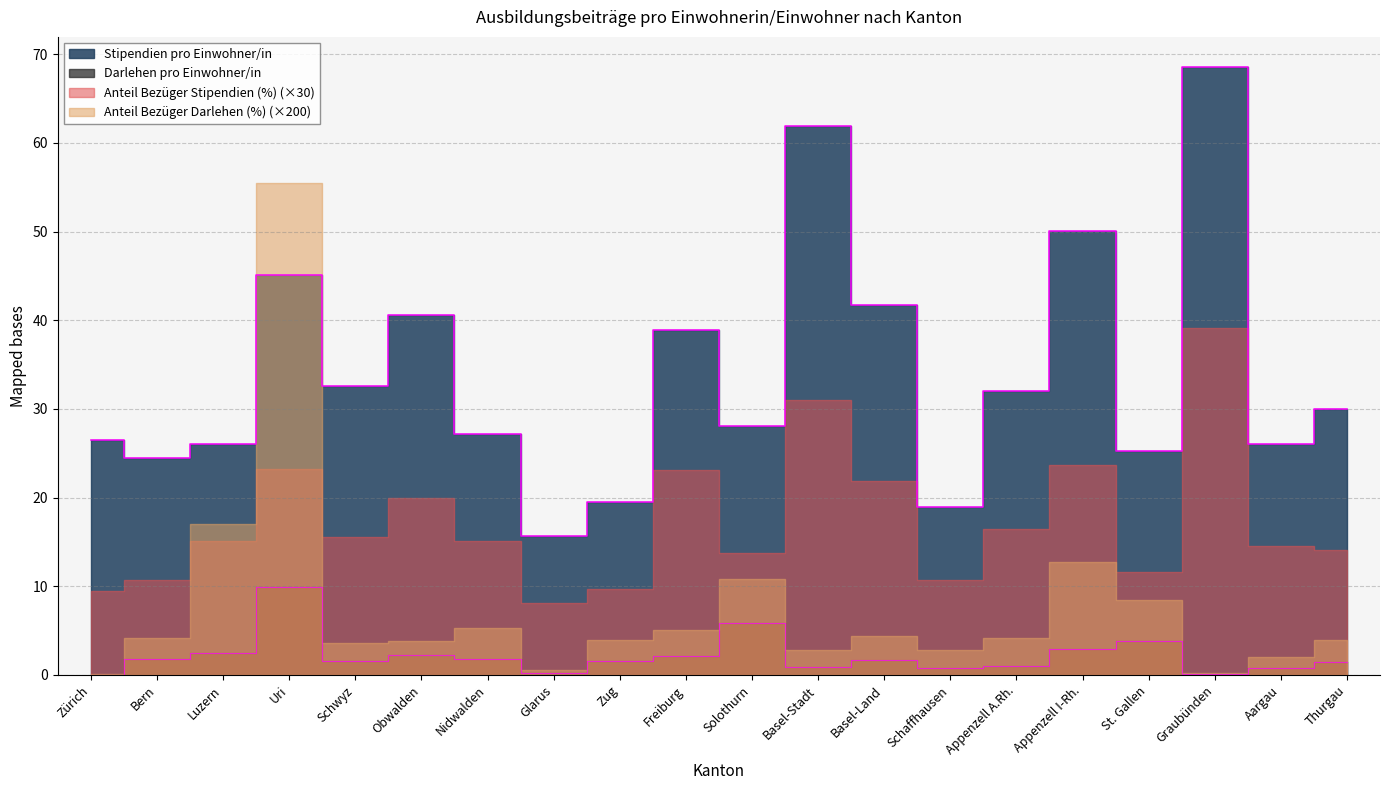

Where is Darlehen pro Einwohner/in nearest to the value 4?

St. Gallen